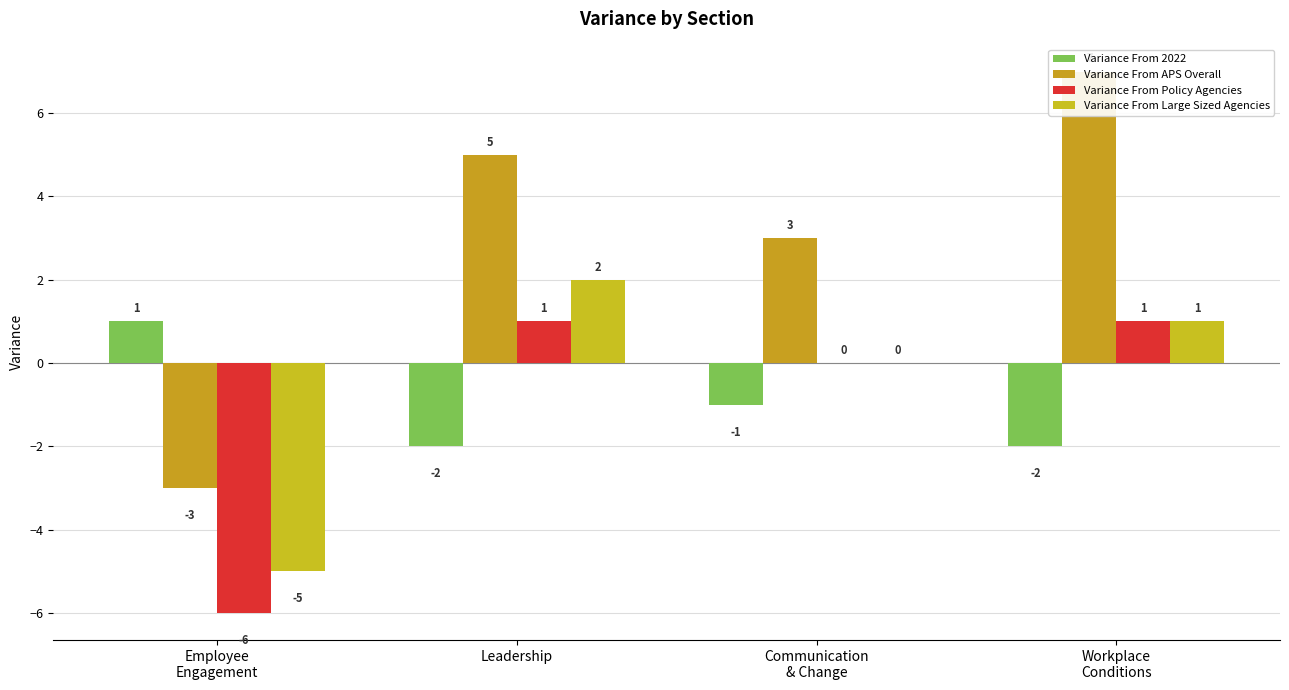

At which label does Variance From Large Sized Agencies first exceed 1?

Leadership